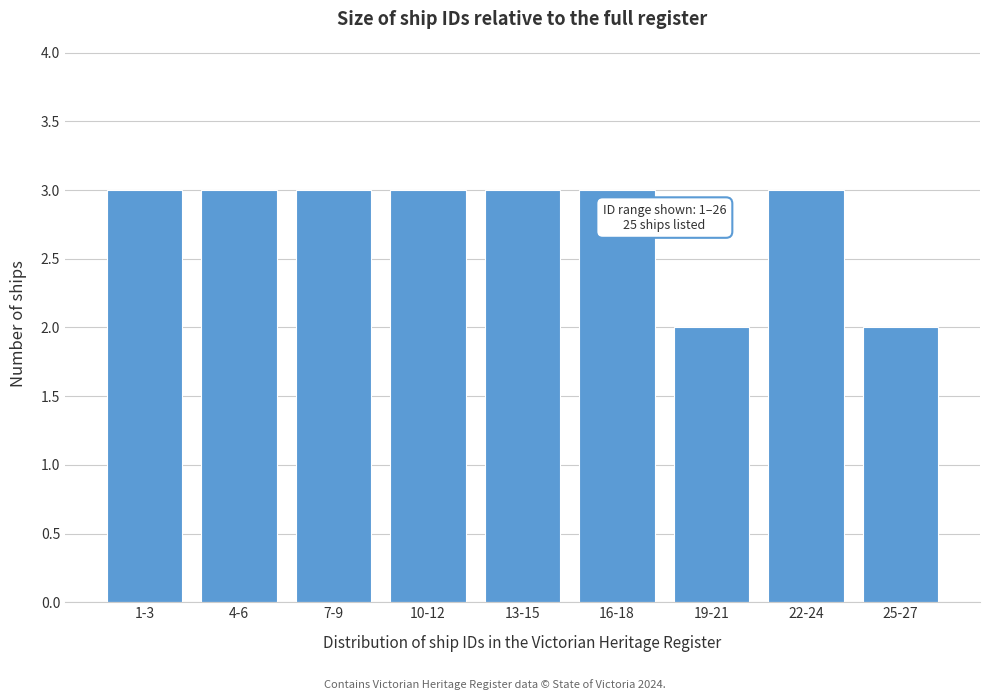

Reading right to left, extract all data points from this chart.

2	3	2	3	3	3	3	3	3